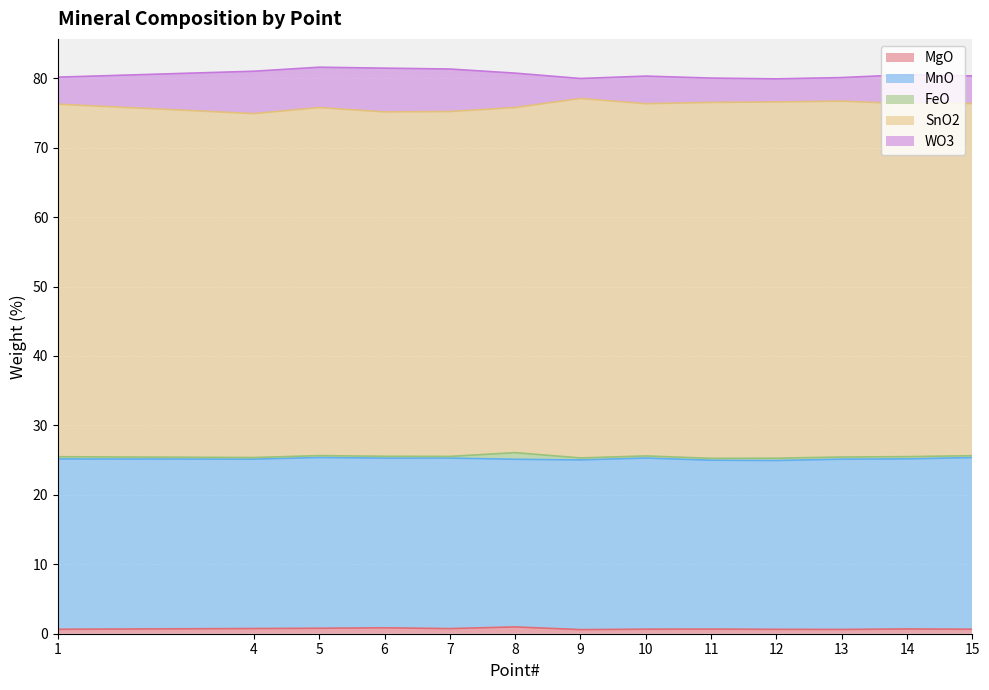

In SnO2, how many points are lower than both neighbors (excluding endpoints)?

3